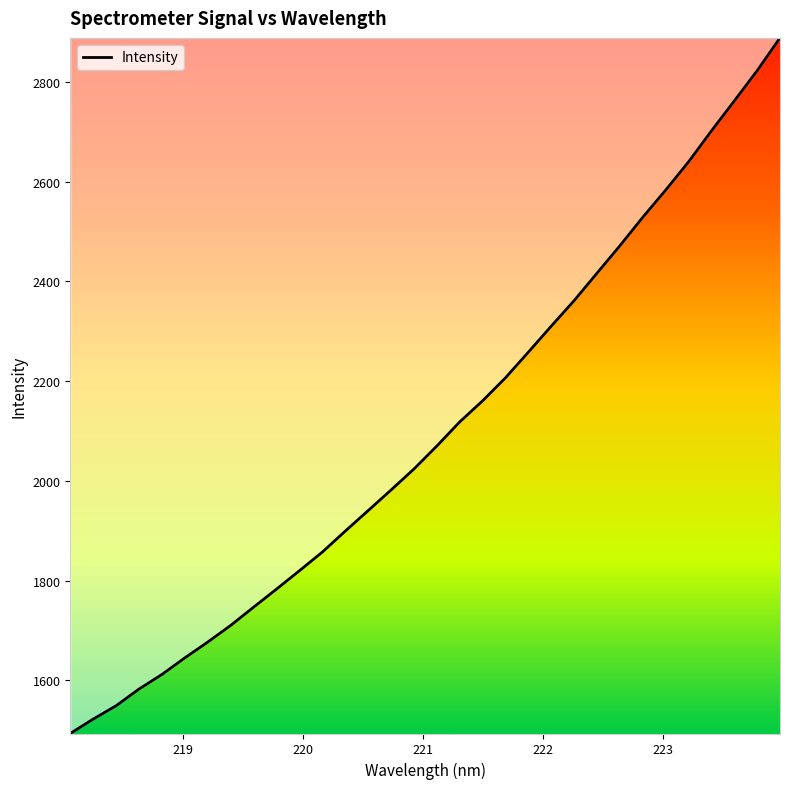

What is the greatest value displayed?

2888.1